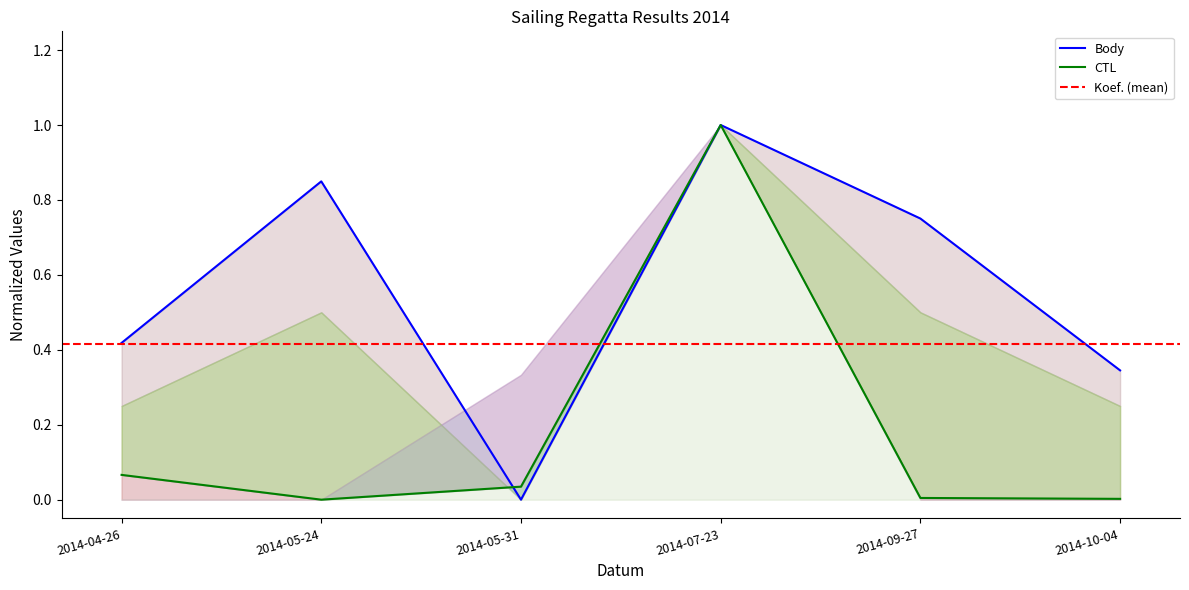

True or false: CTL has more than 1 interior local peaks.

False